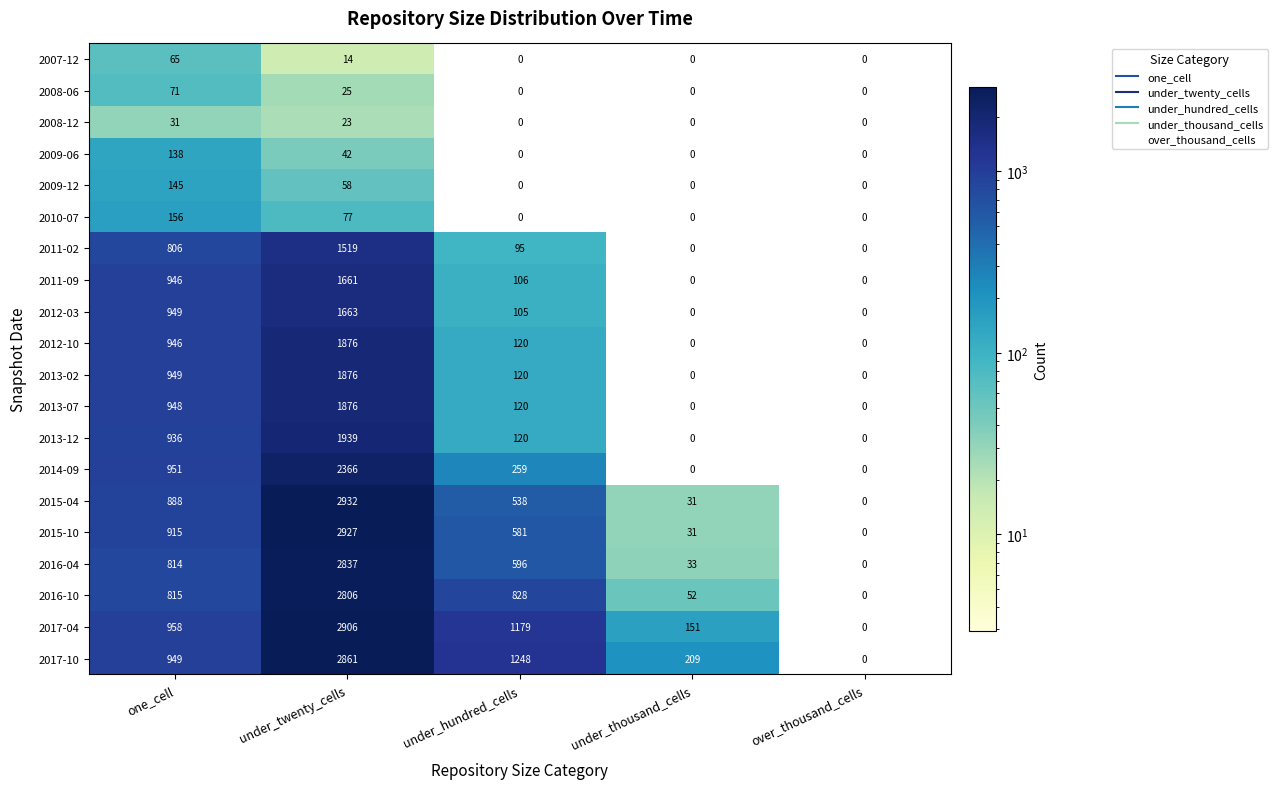

The value of 2013-12 at one_cell is 936. True or false?

True